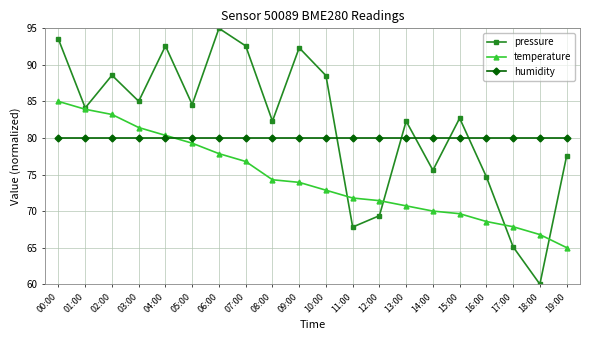

Is the value of pressure at 06:00 greater than the value of humidity at 14:00?

Yes